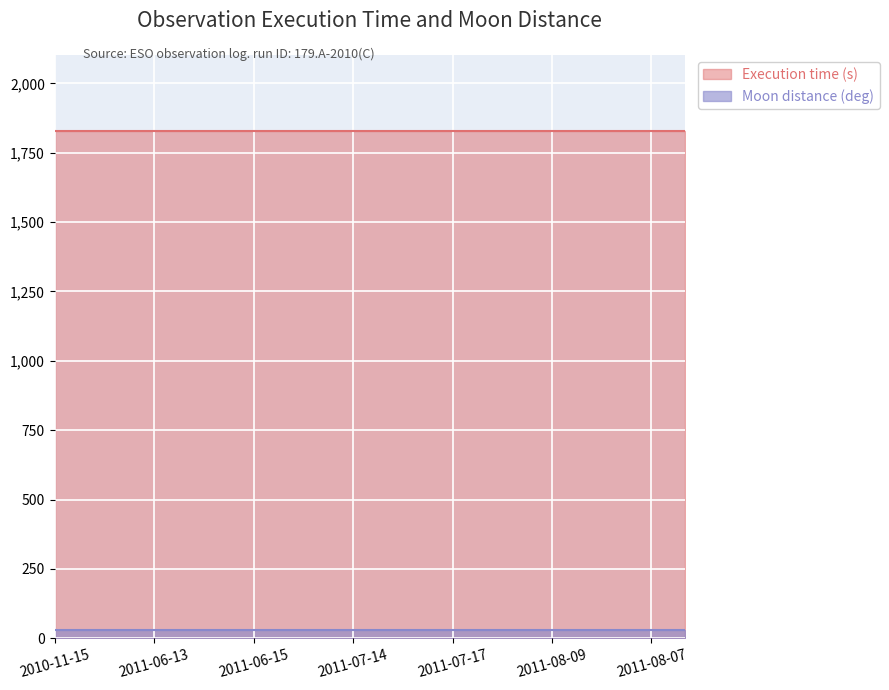

True or false: Execution time (s) and Moon distance (deg) cross at least once.

False